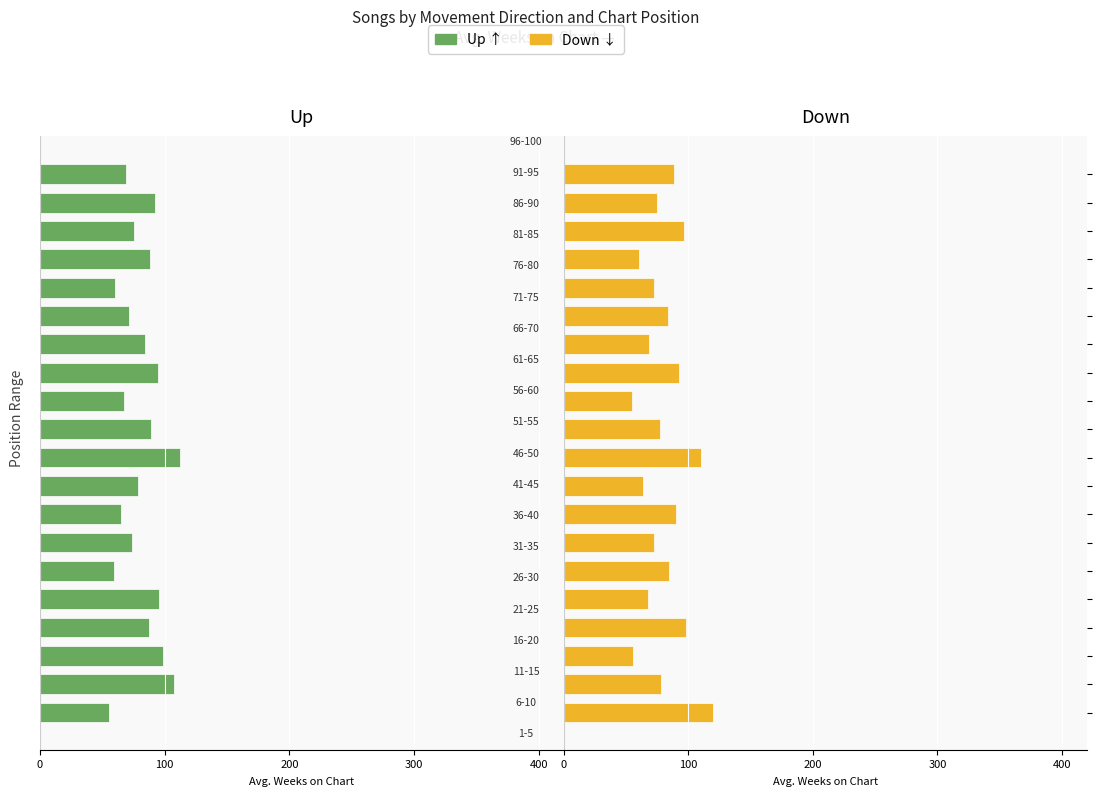

Which series has the largest total across all categories?

Down